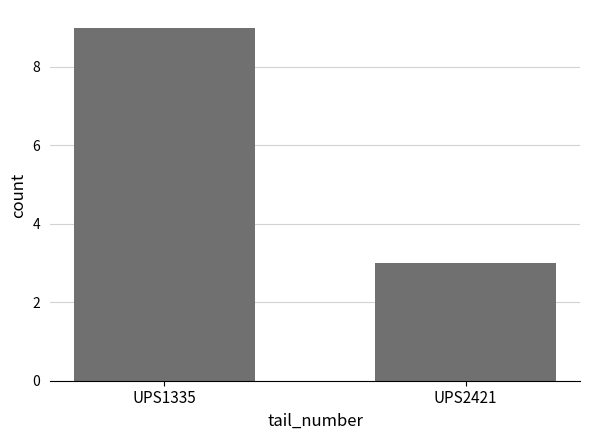

What is the value of the 1st bar from the left?

9